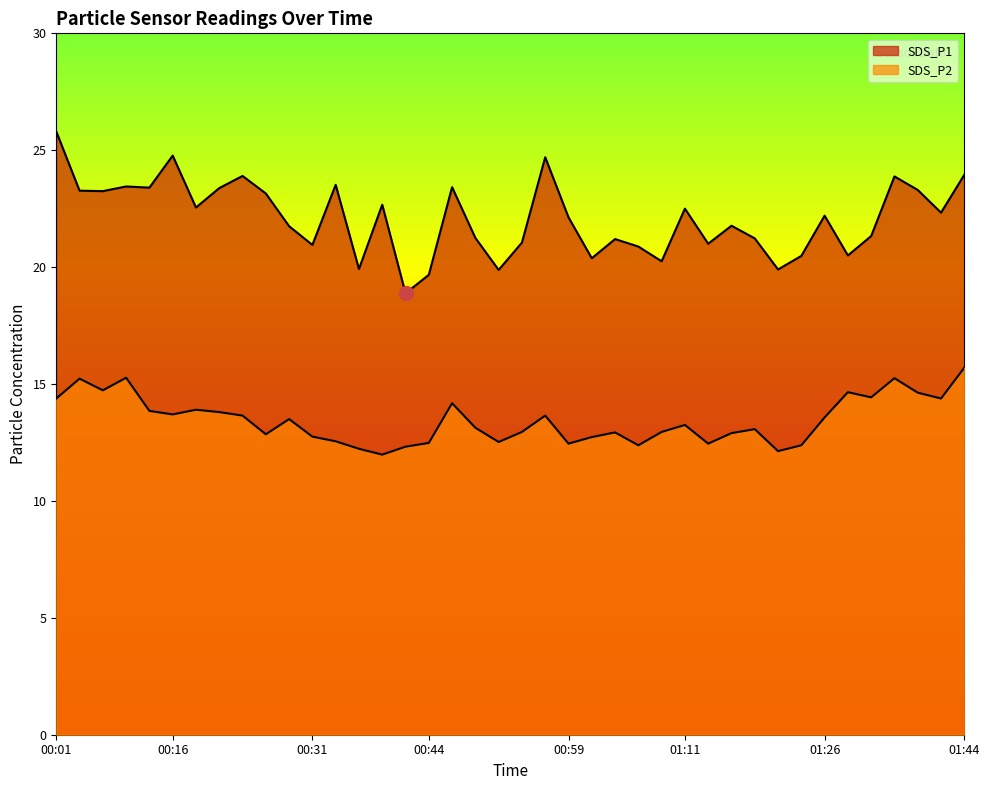

What is the label of the 9th point from the right?

01:21